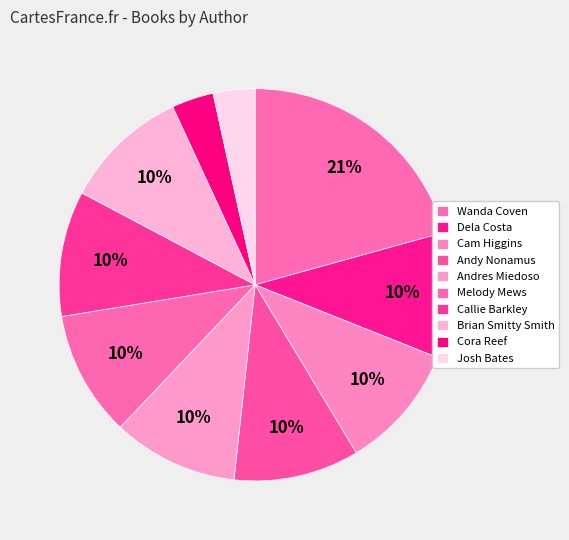

Is there any slice that represents more than half of the pie?

No